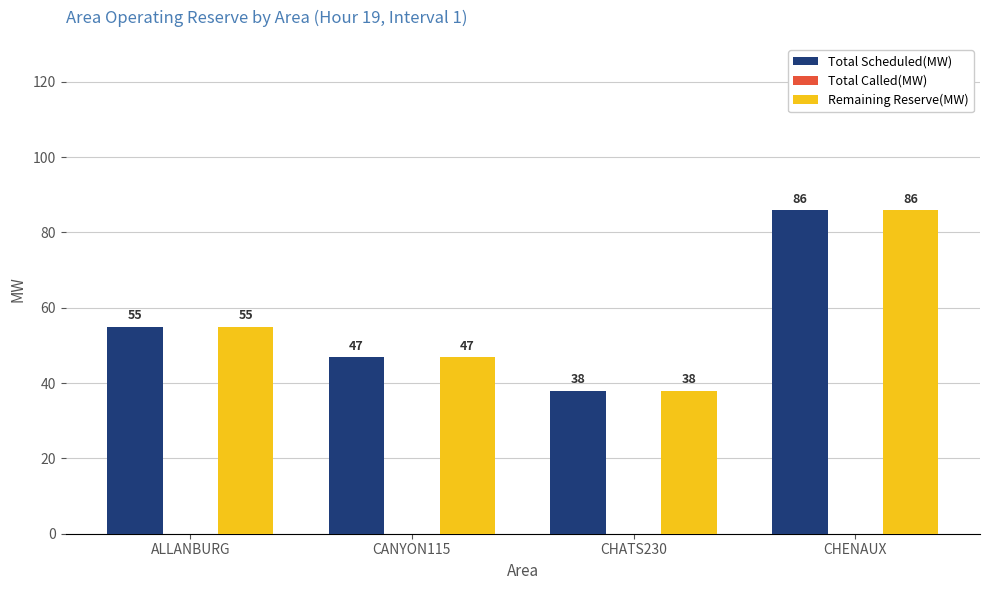

How many bars are there in total?

8